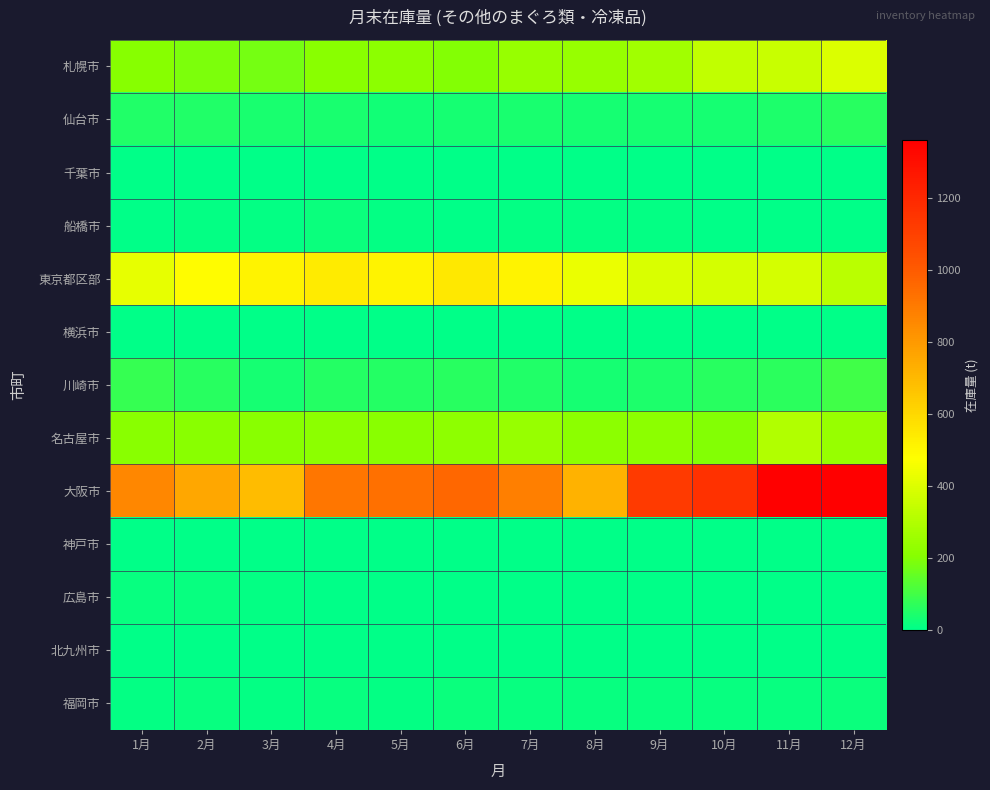

Which series has the largest range (max minus min)?

大阪市